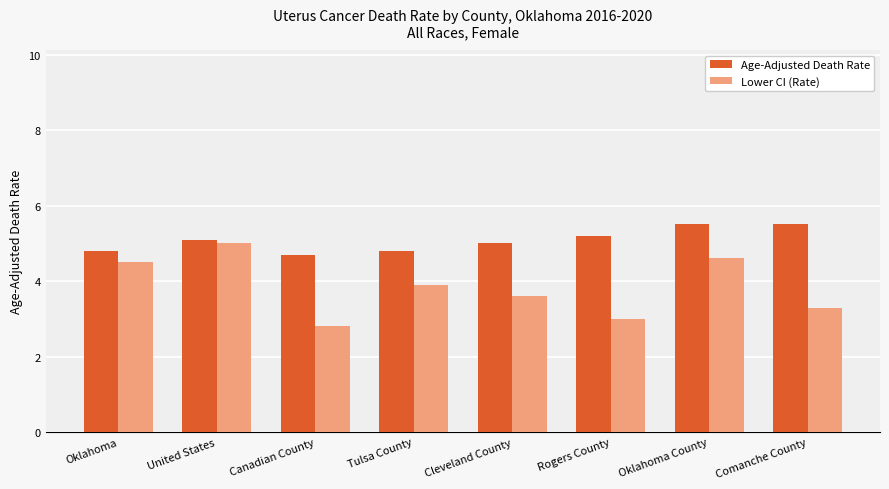

What are all the series names shown in the legend?

Age-Adjusted Death Rate, Lower CI (Rate)